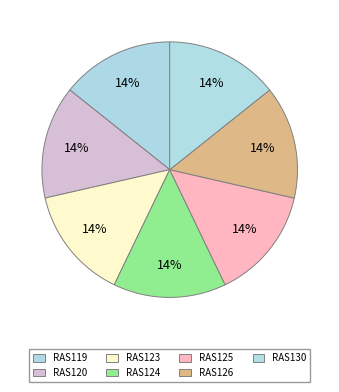

Count the number of slices in the pie.

7